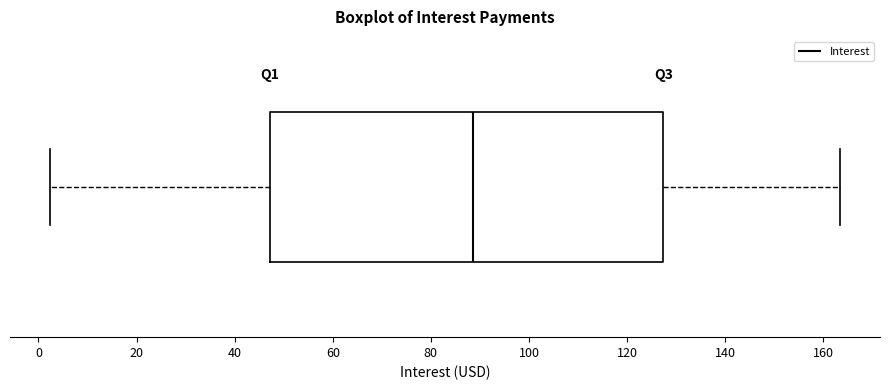

Read this box plot against the x-axis: the position of the median line, the range covered by the box, and the ends of both whiskers. The values are not printed on the chart, so give them approximately, as read against the axis.

median 88, box 48 to 128, whiskers 2 to 164